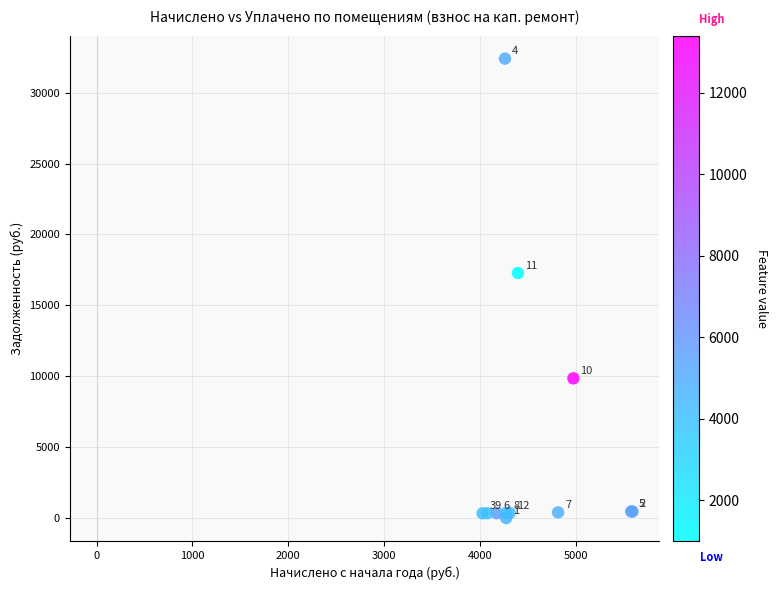

What Y value in the scatter plot is closest to 16199?

17281.9